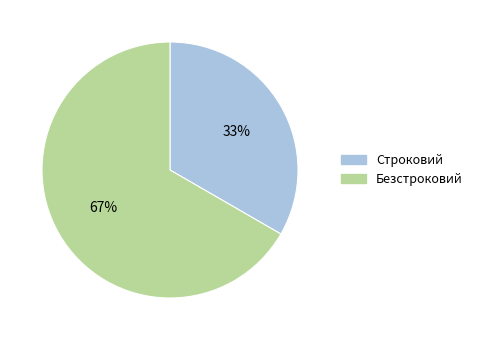

Do Строковий and Безстроковий together represent more than half of the pie?

Yes